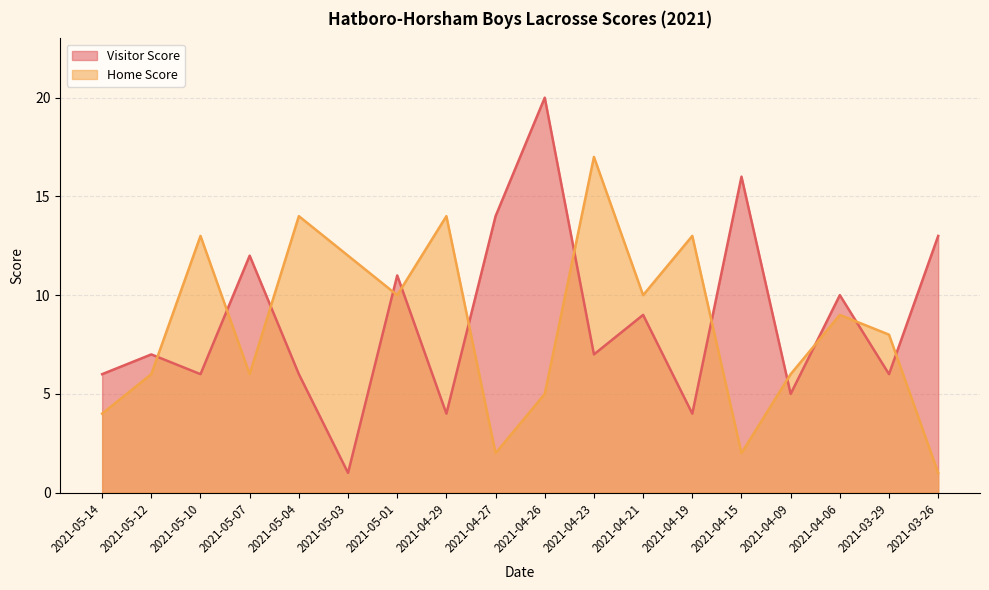

How many data points in Home Score are less than 9?

9